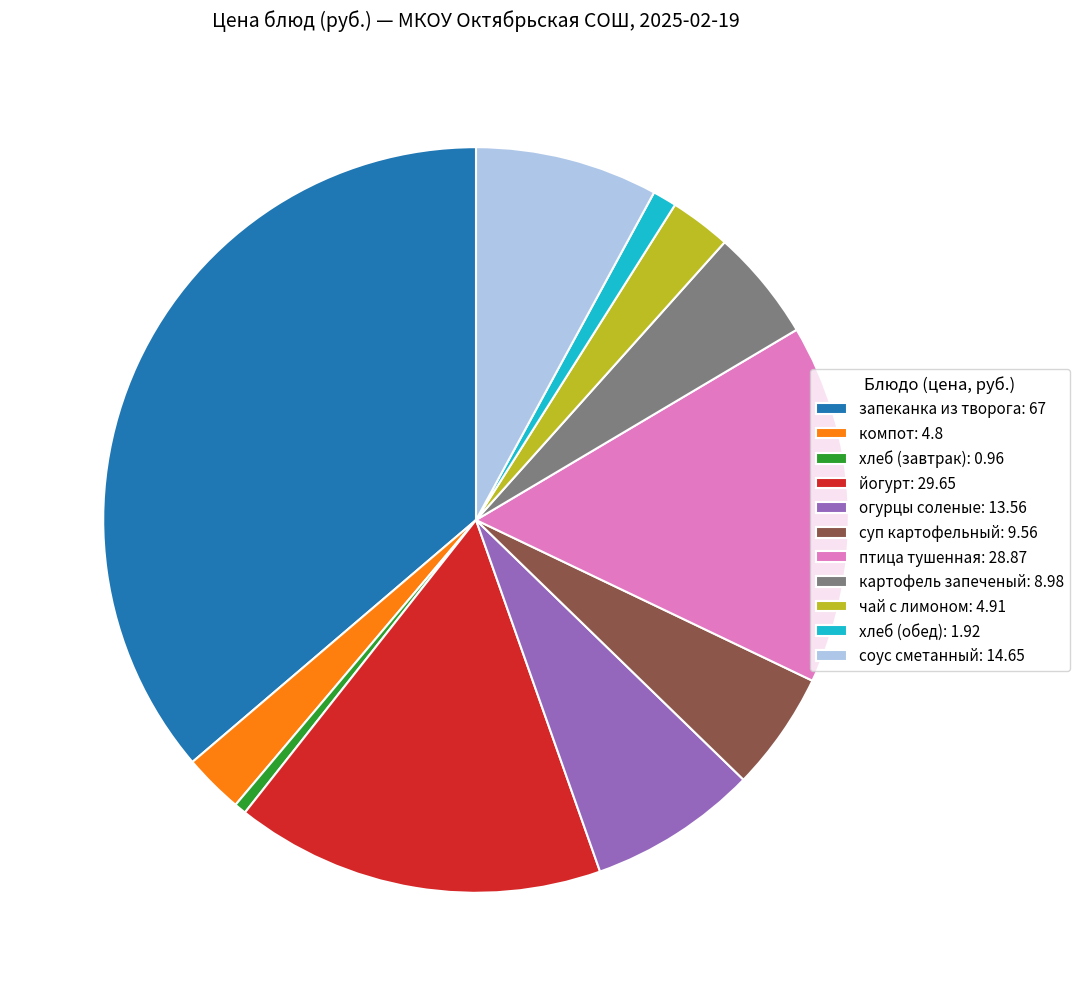

Which has a higher value, соус сметанный: 14.65 or чай с лимоном: 4.91?

соус сметанный: 14.65